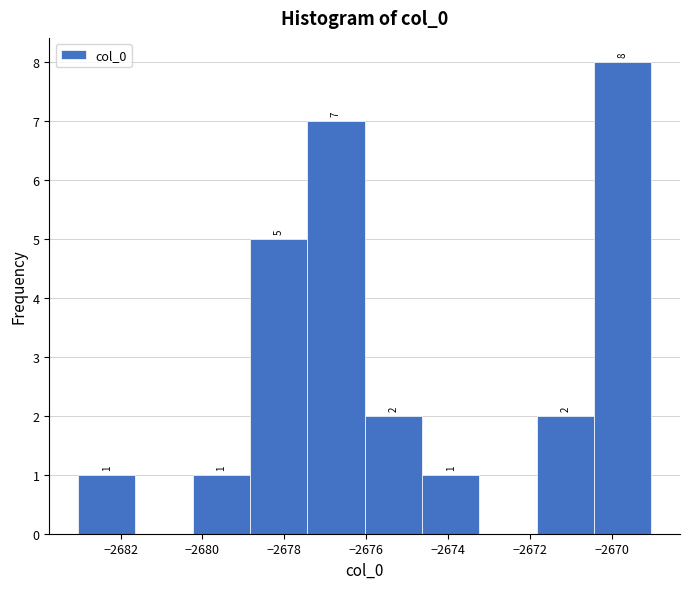

Over which range of the x-axis is the bar tallest?

-2670.4 to -2669.0